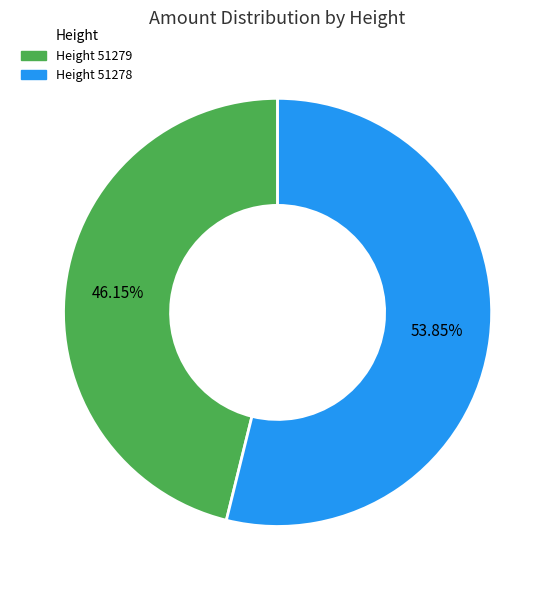

Is there a majority slice in this chart?

Yes